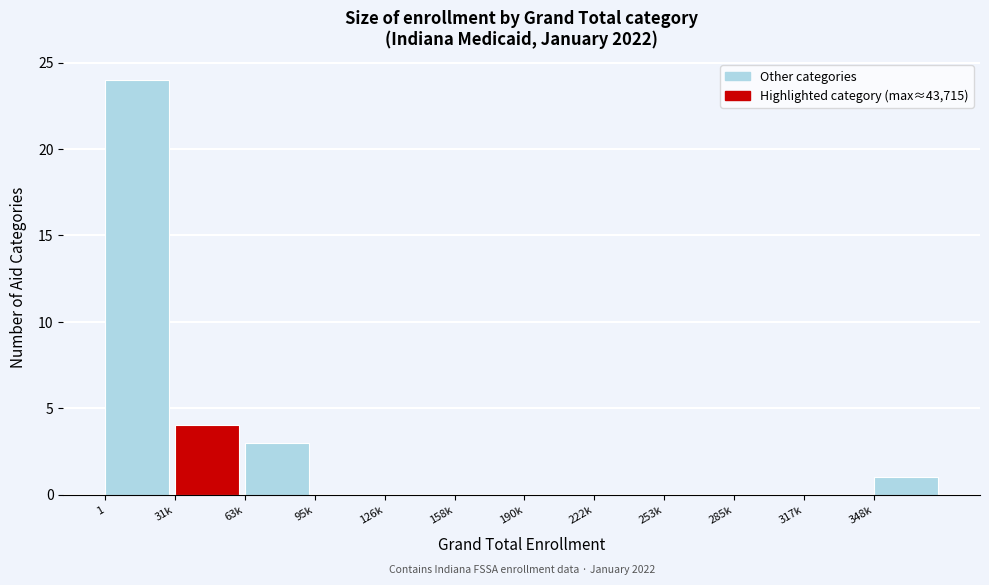

Reading right to left, extract all data points from this chart.

348k=1	317k=0	285k=0	253k=0	222k=0	190k=0	158k=0	126k=0	95k=0	63k=3	31k=4	1=24